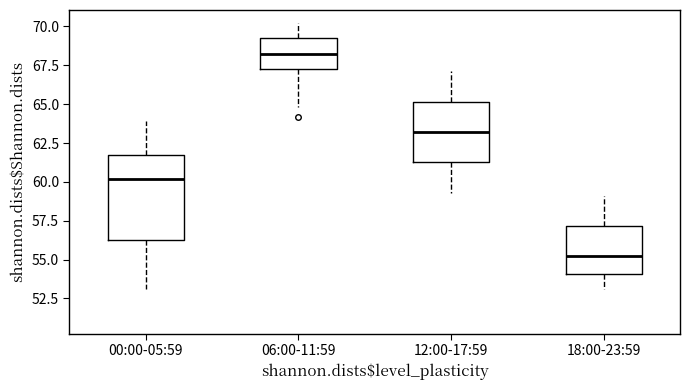

Which box's median line is the lowest?

18:00-23:59